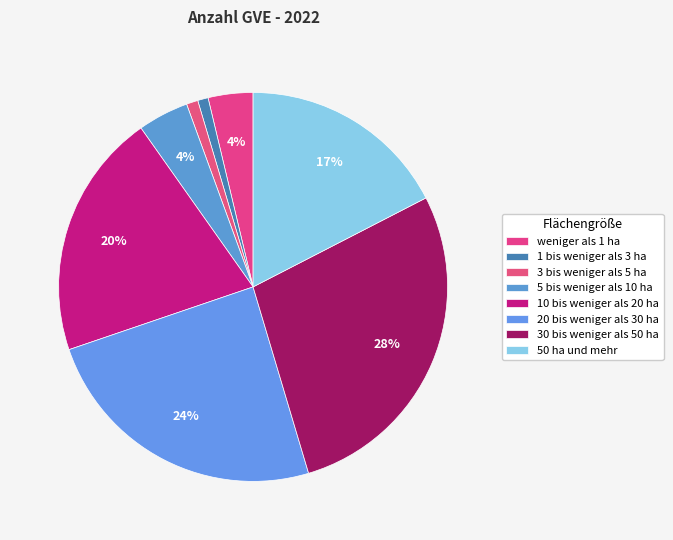

How many segments does this pie chart have?

8